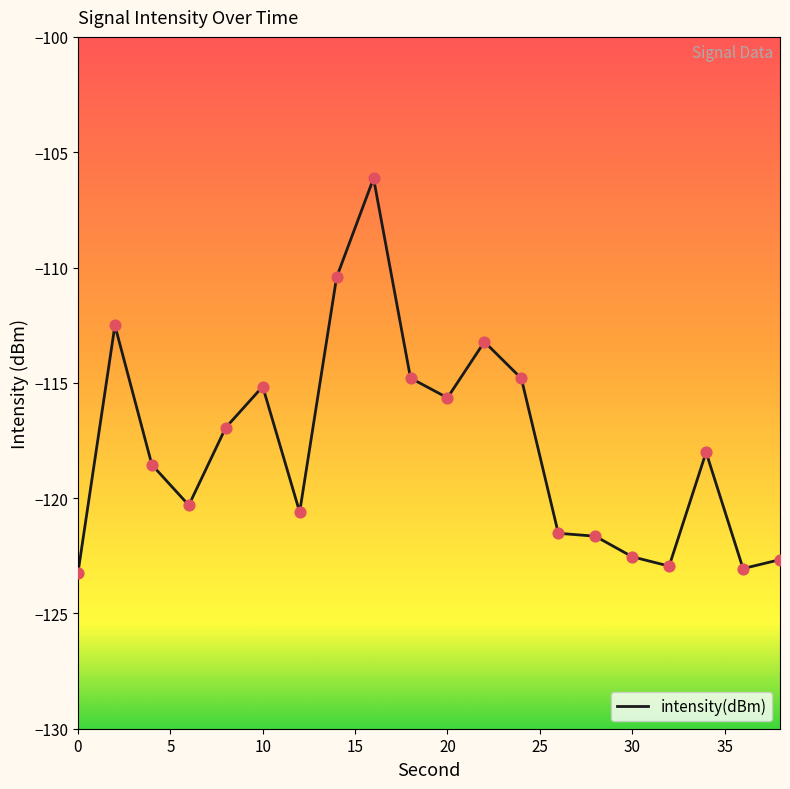

What is the minimum value shown in the chart?

-123.2